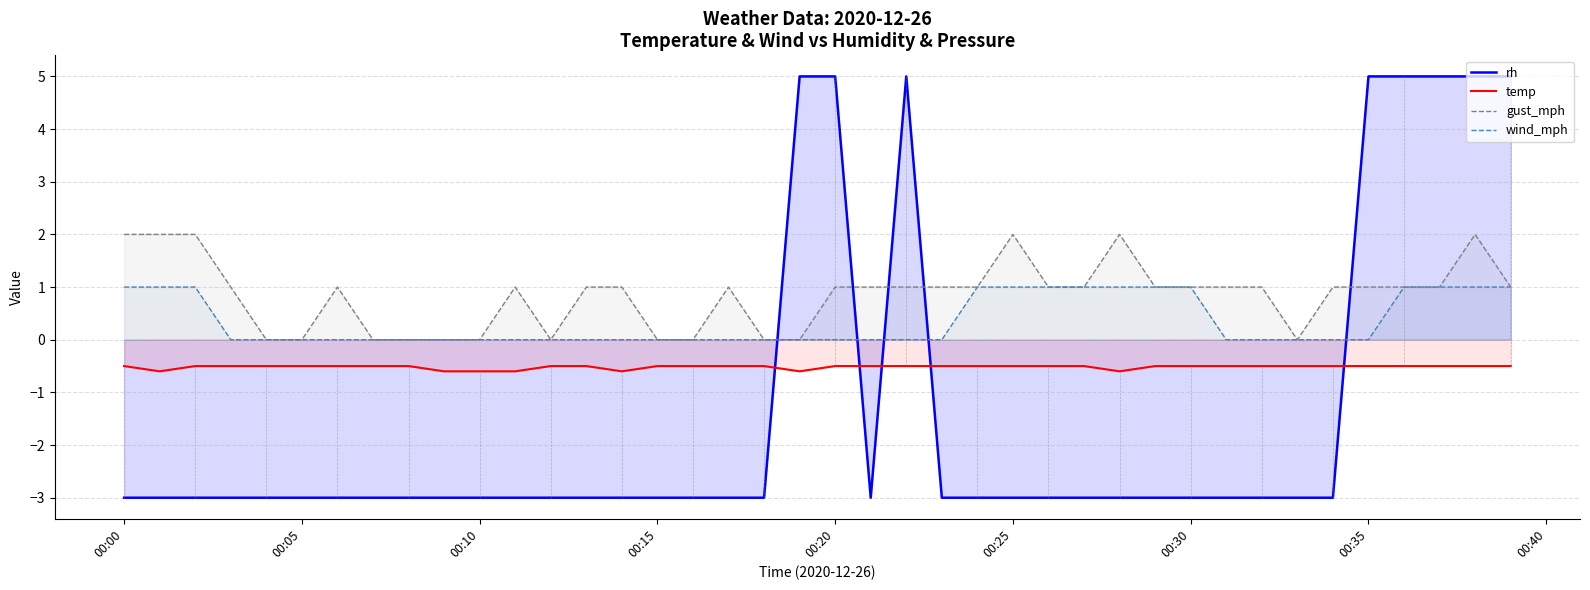

What is the minimum value for rh?

-3.0